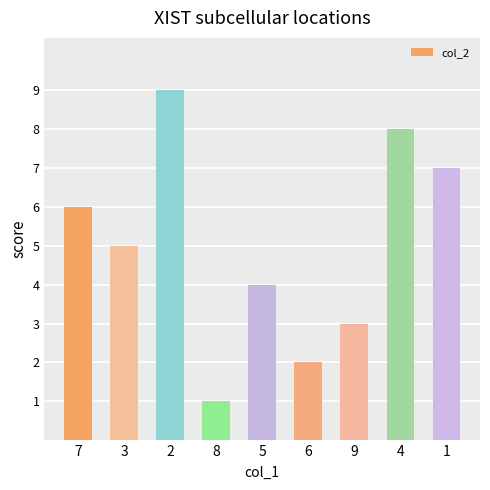

What is the greatest value displayed?

9